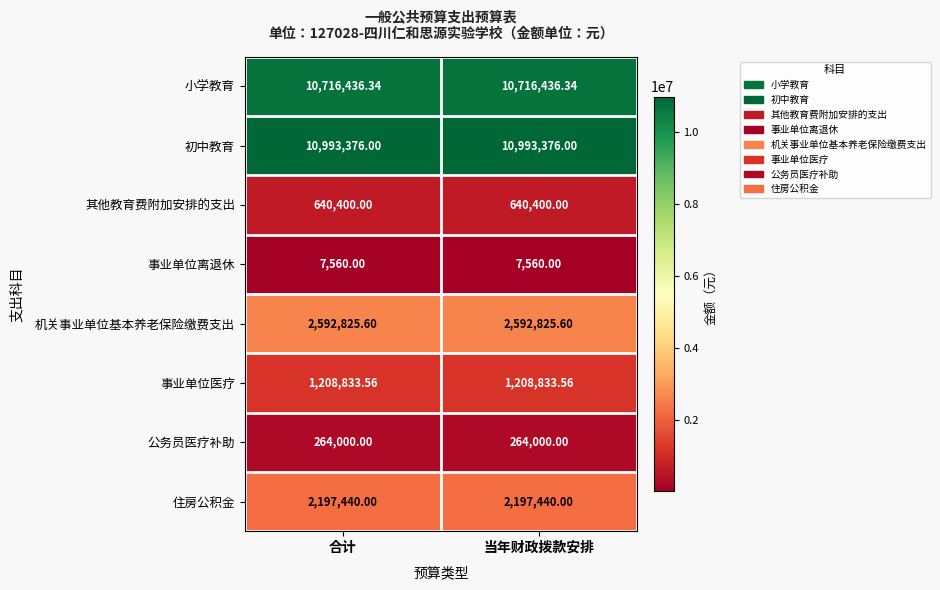

Is the value of 事业单位离退休 at 合计 greater than the value of 其他教育费附加安排的支出 at 当年财政拨款安排?

No